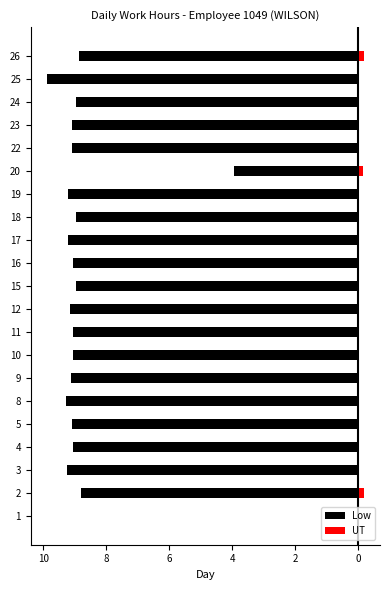

What is the value of the Low bar at the 18th from the left?

-9.1